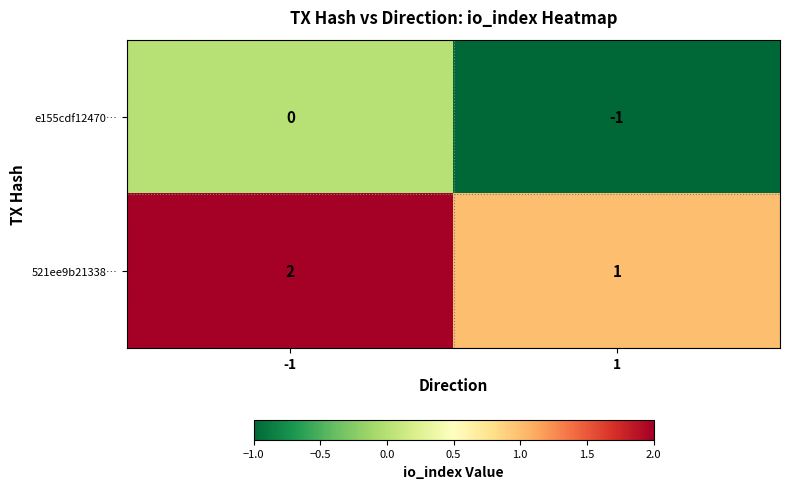

Reading left to right, list all the values displayed in this chart.

e155cdf12470…: 0	-1
521ee9b21338…: 2	1